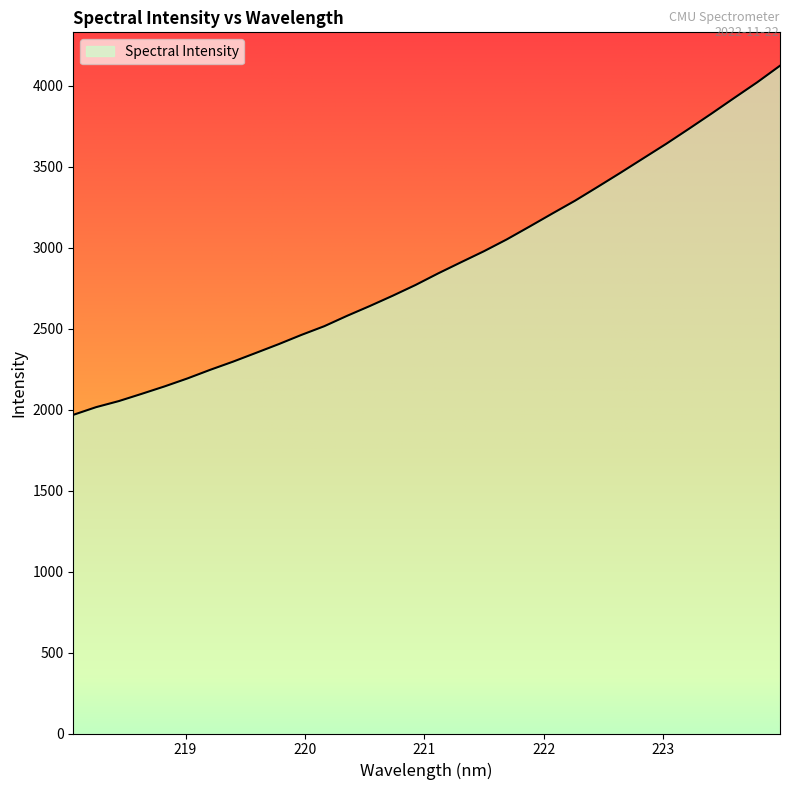

What is the difference between the maximum and minimum values?

2155.8